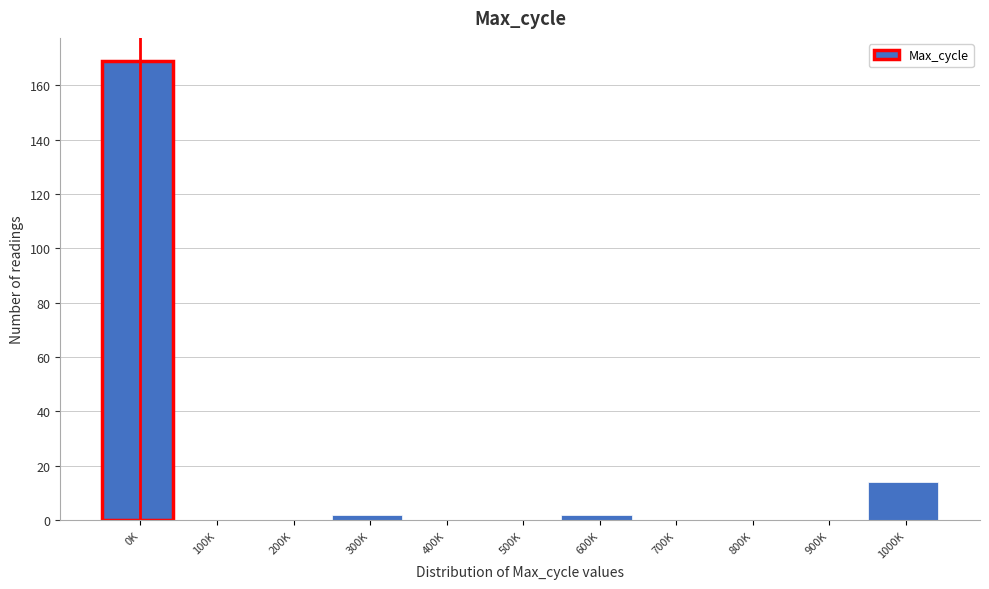

Reading right to left, extract all data points from this chart.

1000K=14	900K=0	800K=0	700K=0	600K=2	500K=0	400K=0	300K=2	200K=0	100K=0	0K=169